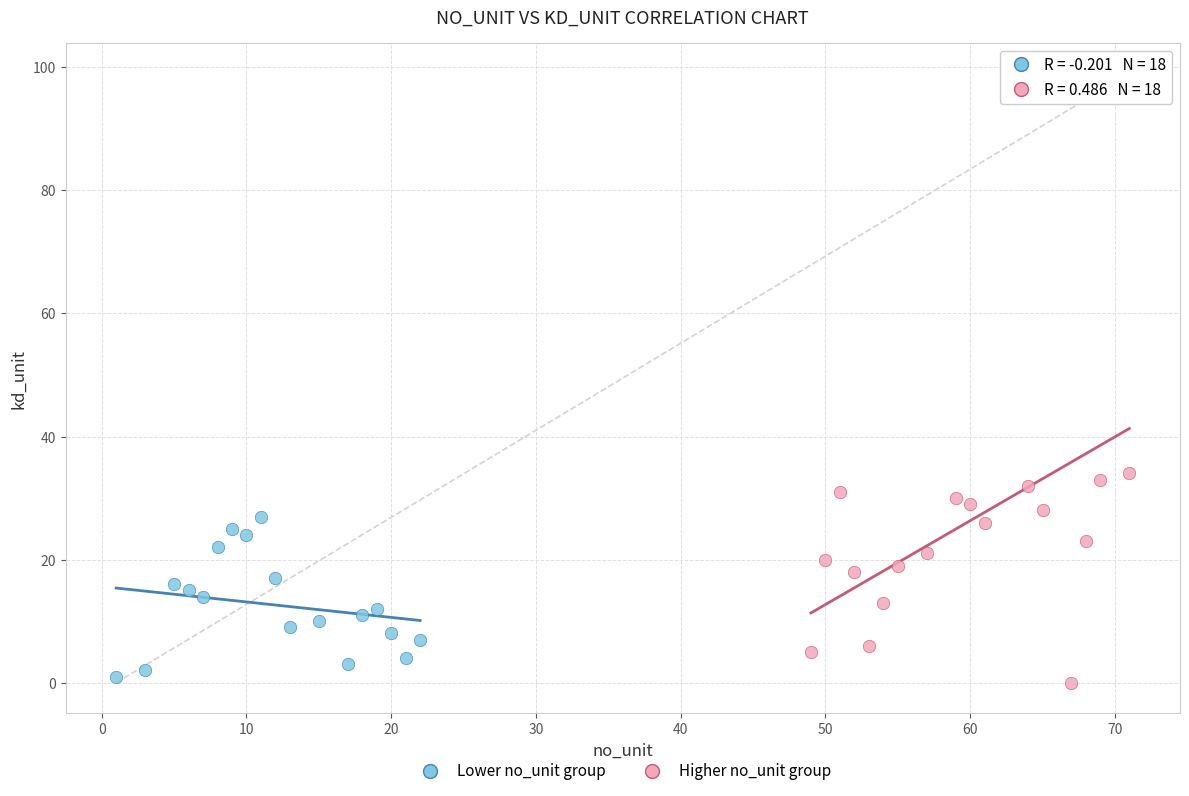

Which series reaches the maximum Y coordinate?

Higher no_unit group